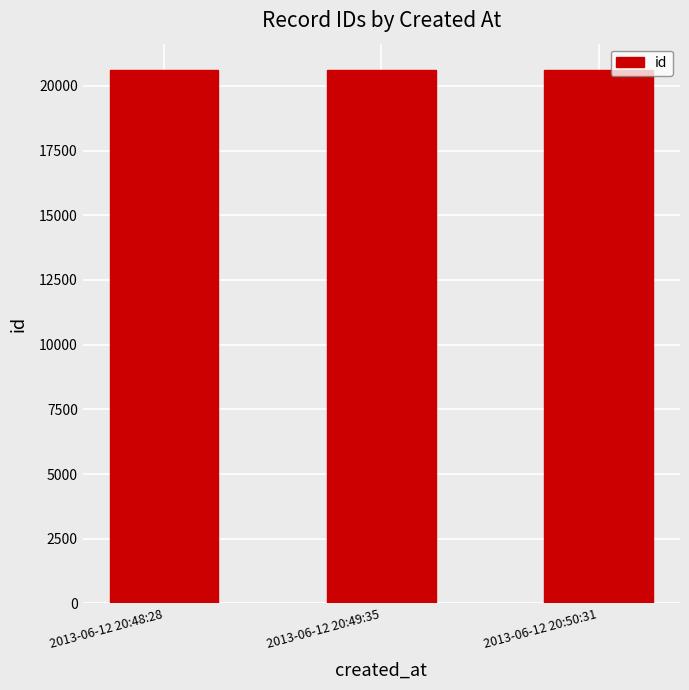

What is the average value?

20601